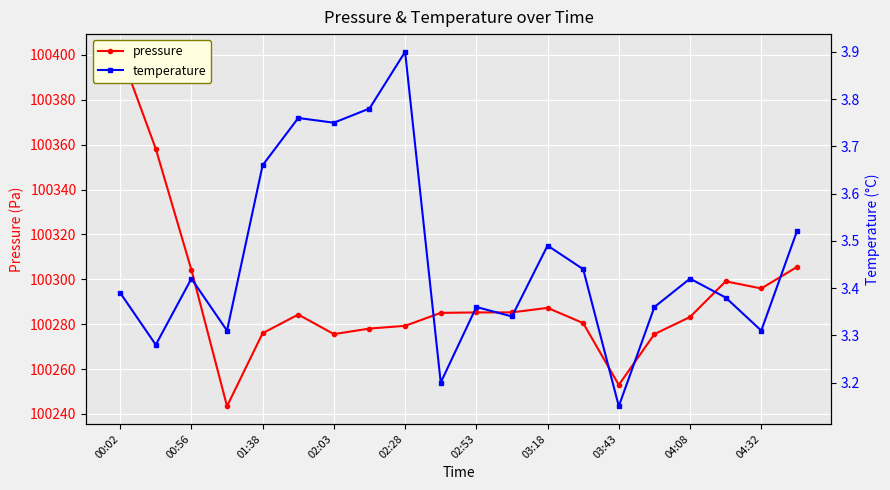

Rank the series by their maximum value, from highest to lowest.

pressure, temperature